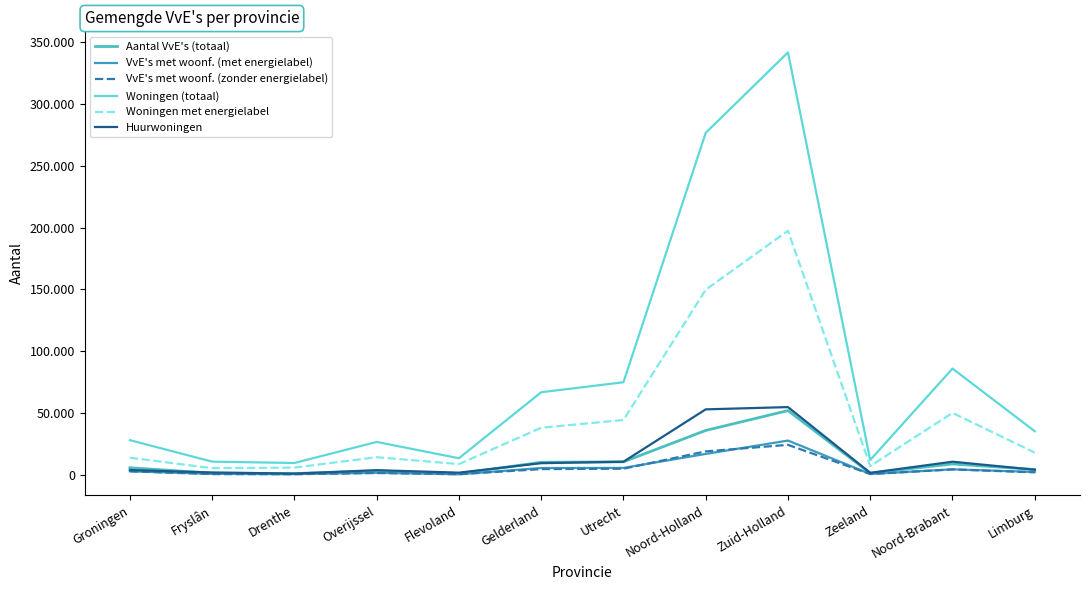

Which category has the lowest value across all series?

Flevoland